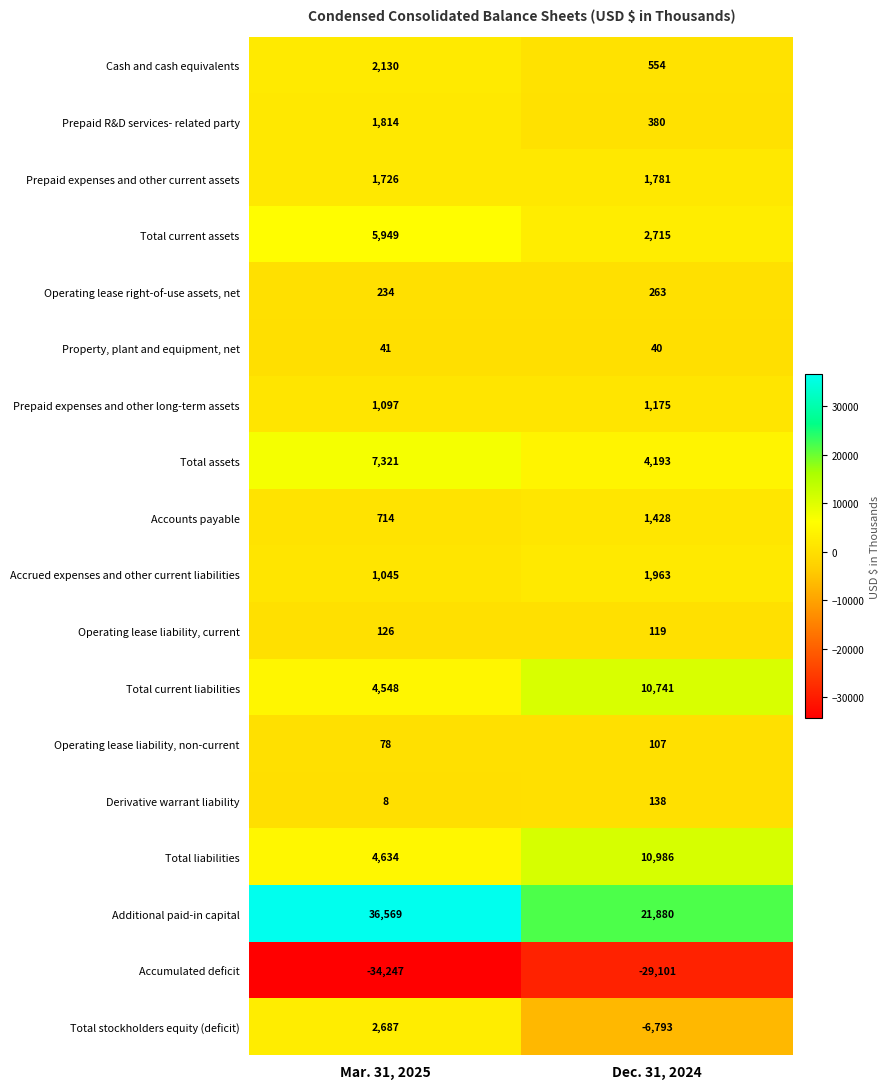

The Total current assets series shows 1528 at Mar. 31, 2025. True or false?

False